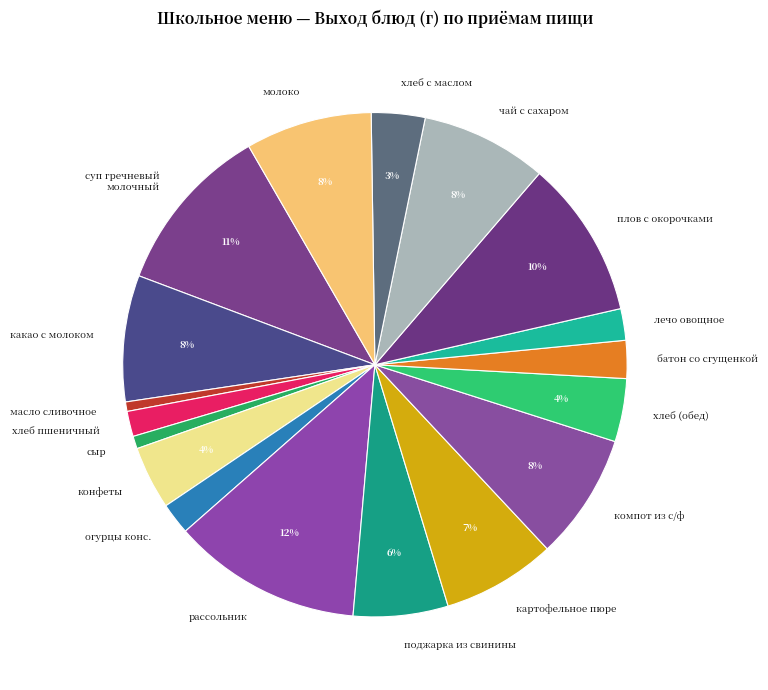

True or false: рассольник accounts for 12% of the total.

True